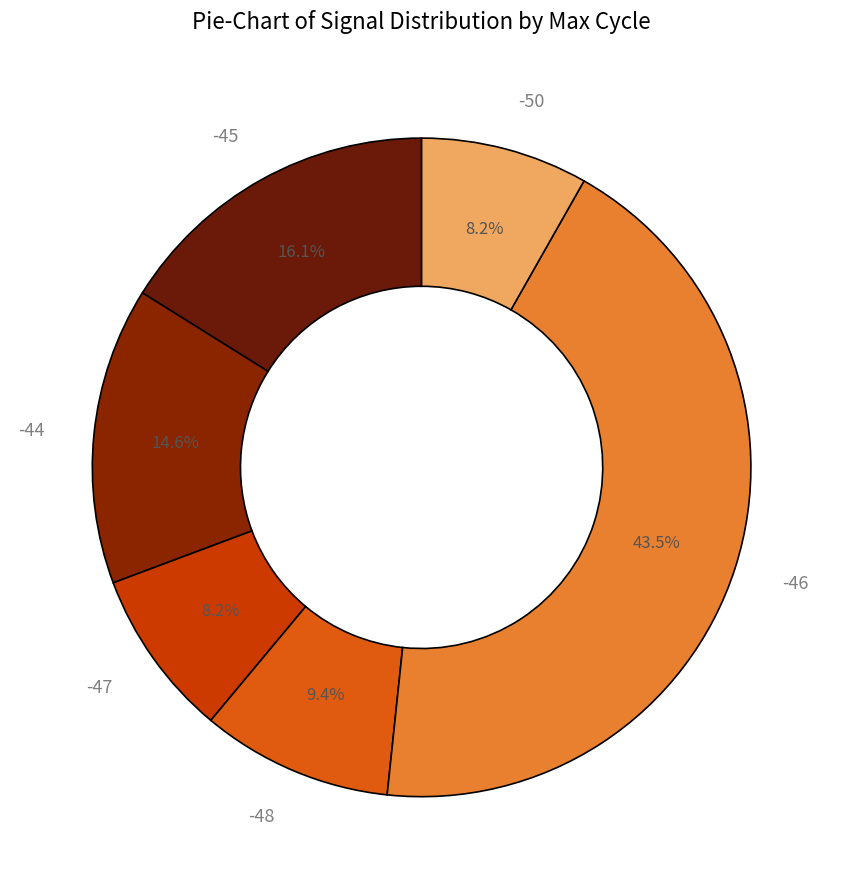

To the nearest percent, what percentage of the pie is -44?

15%